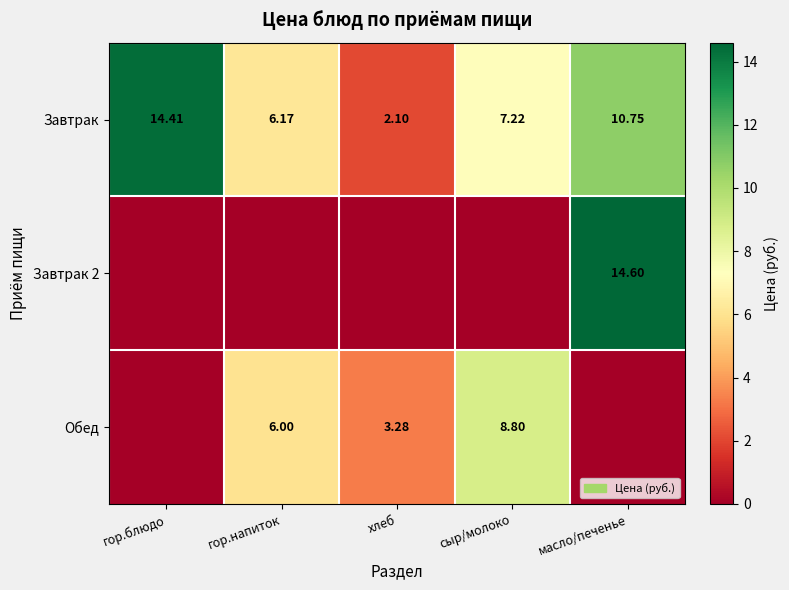

True or false: Обед has a value of 15.5 at сыр/молоко.

False